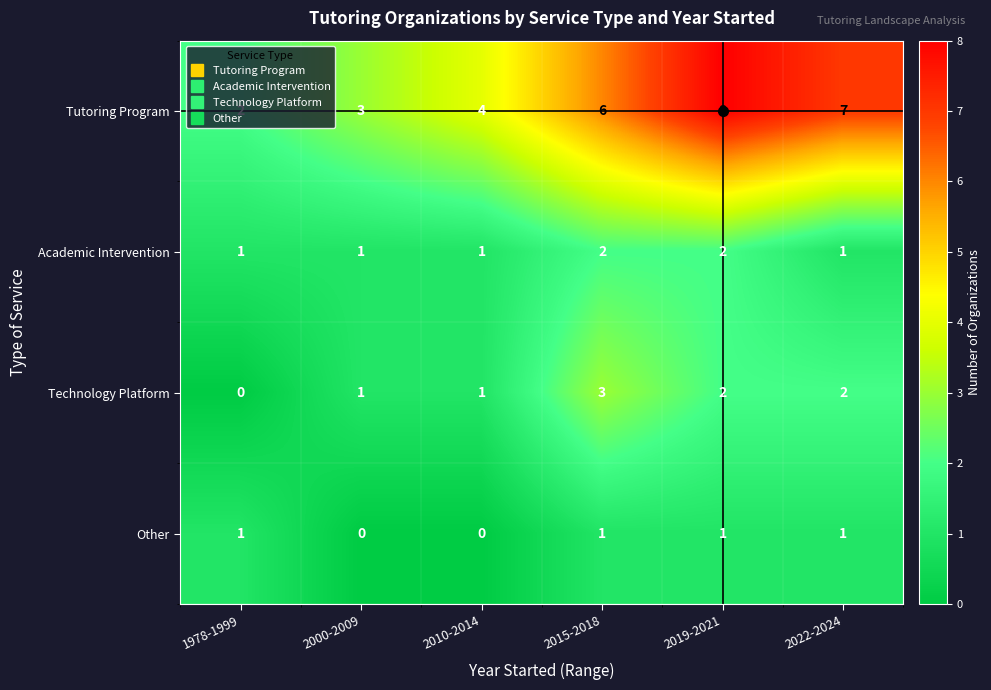

Between 2000-2009 and 2019-2021, which series saw the biggest shift?

Tutoring Program